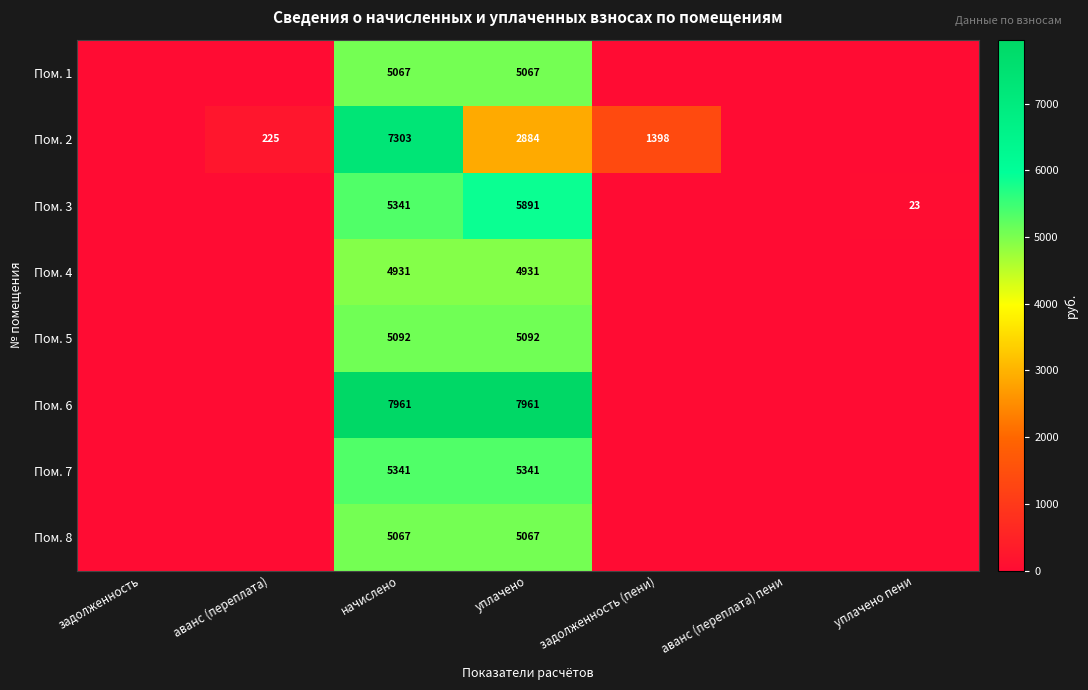

What is the spread (max minus min) of values at начислено?

3030